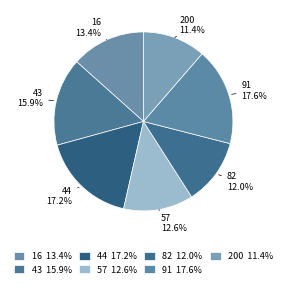

What is the ratio of the value at 57 to the value at 82?

1.1